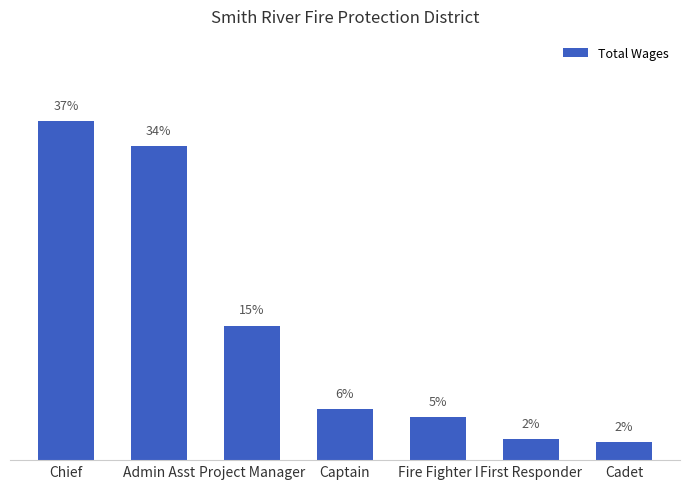

Where is the data nearest to the value 19?

Project Manager